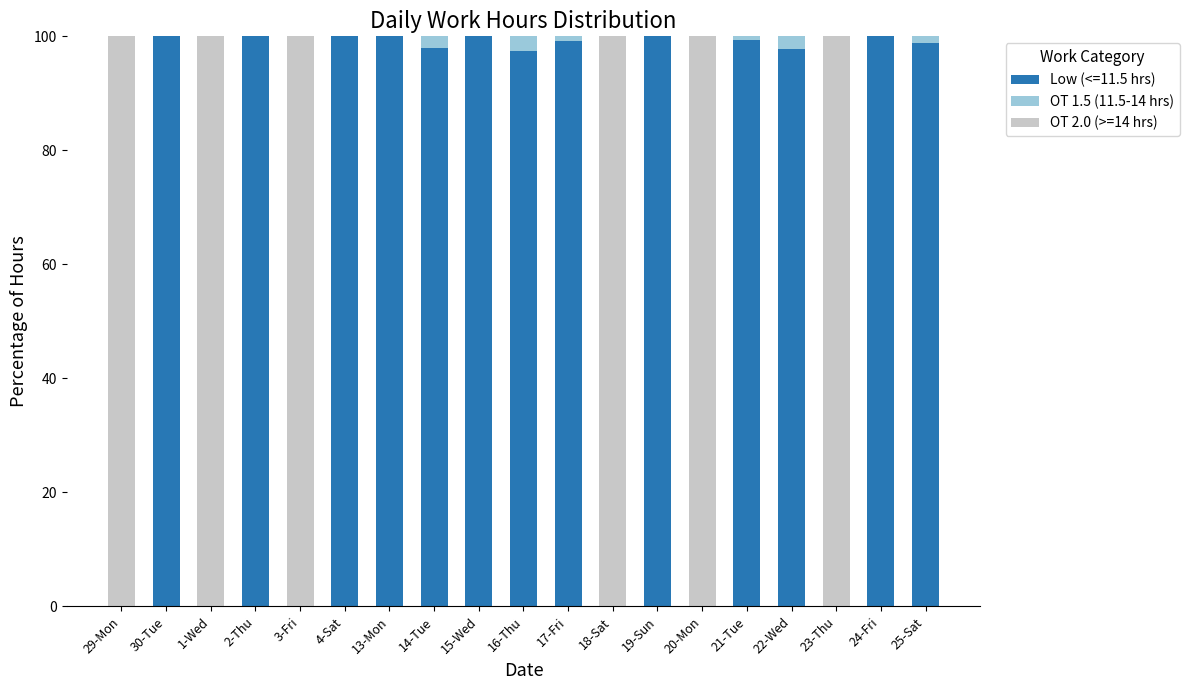

The Low (<=11.5 hrs) series shows 69.7 at 15-Wed. True or false?

False